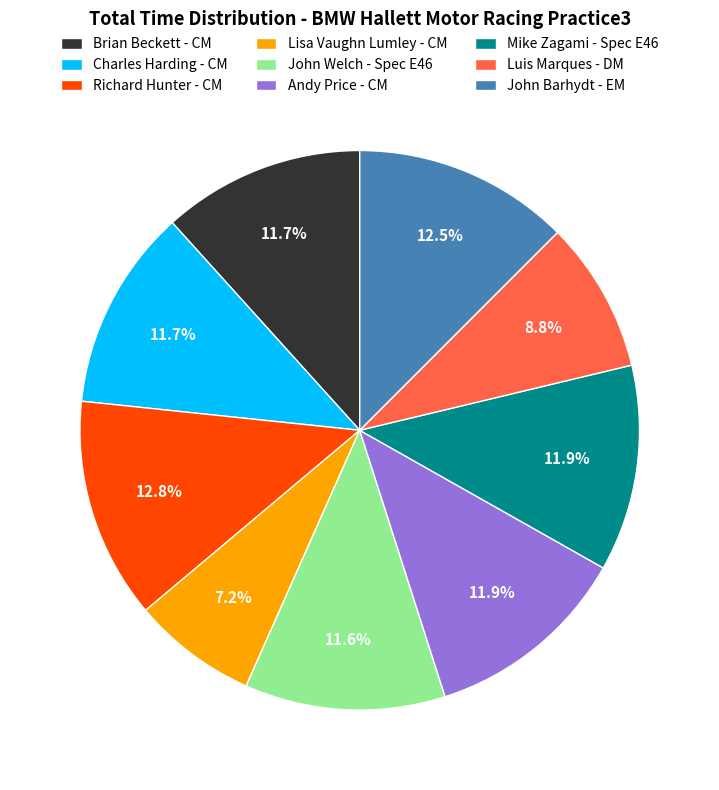

What is the ratio of the value at Luis Marques - DM to the value at John Welch - Spec E46?

0.8